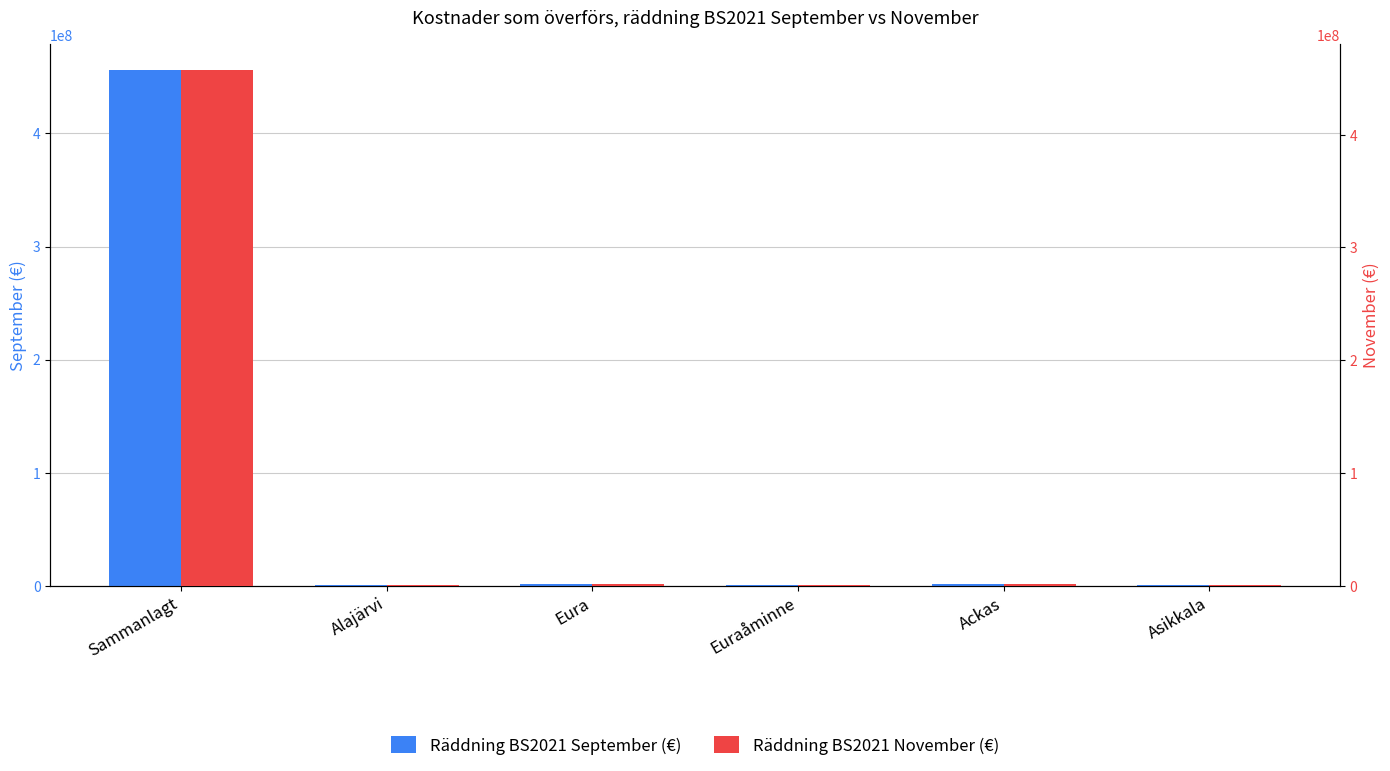

Is it true that Räddning BS2021 November (€) equals 1335255.4 at Eura?

True